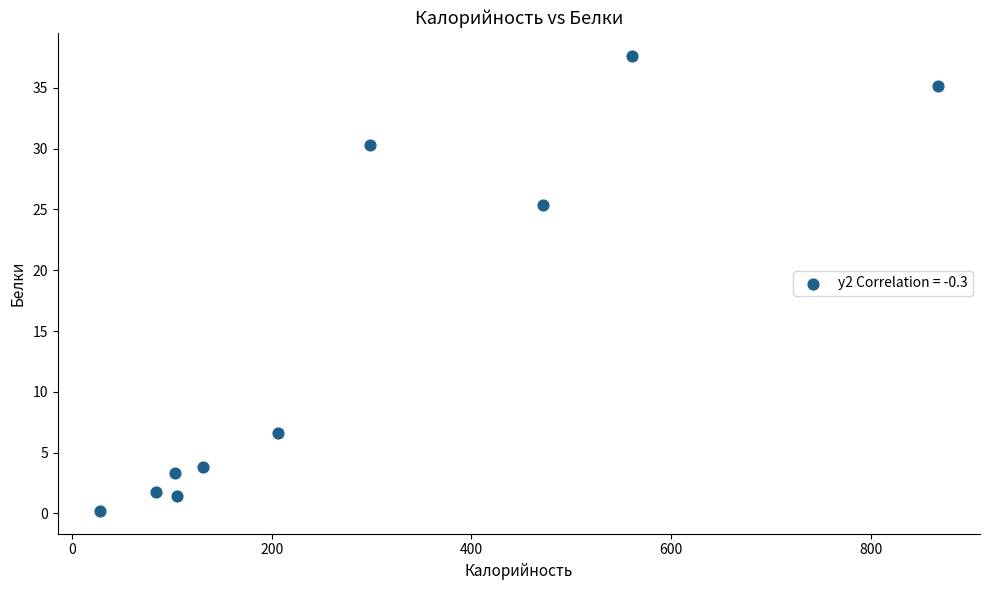

What Y value in the scatter plot is closest to 18?

25.4